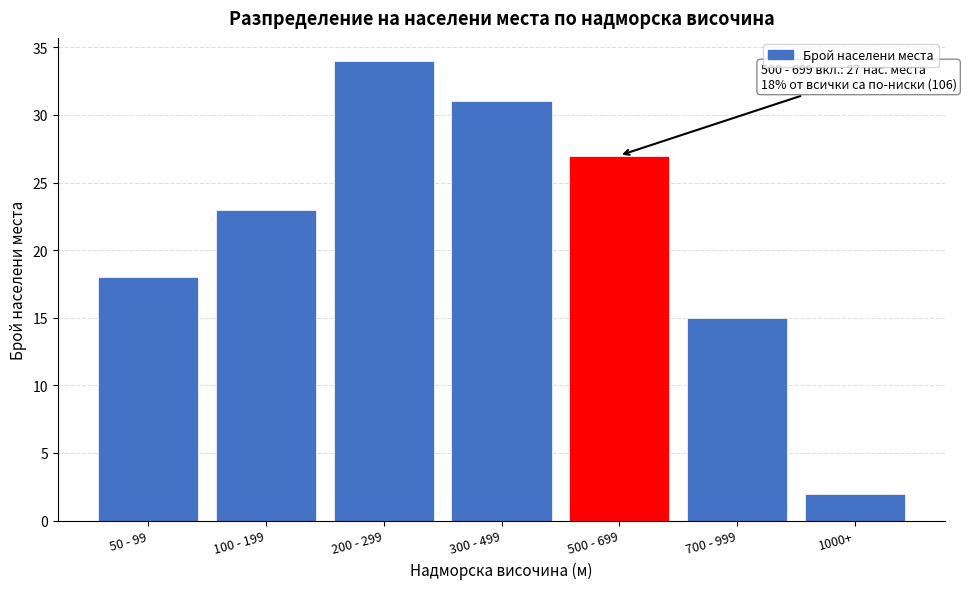

Reading right to left, list all the values displayed in this chart.

1000+=2	700 - 999=15	500 - 699=27	300 - 499=31	200 - 299=34	100 - 199=23	50 - 99=18